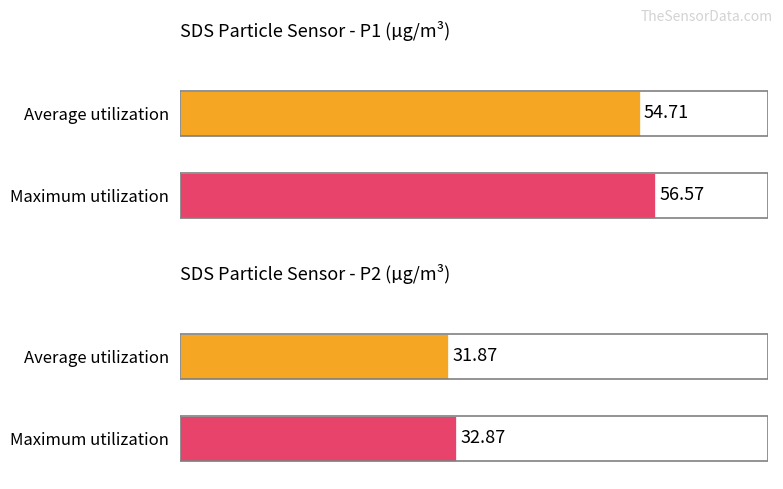

The Maximum utilization series shows 46.3 at 2. True or false?

False